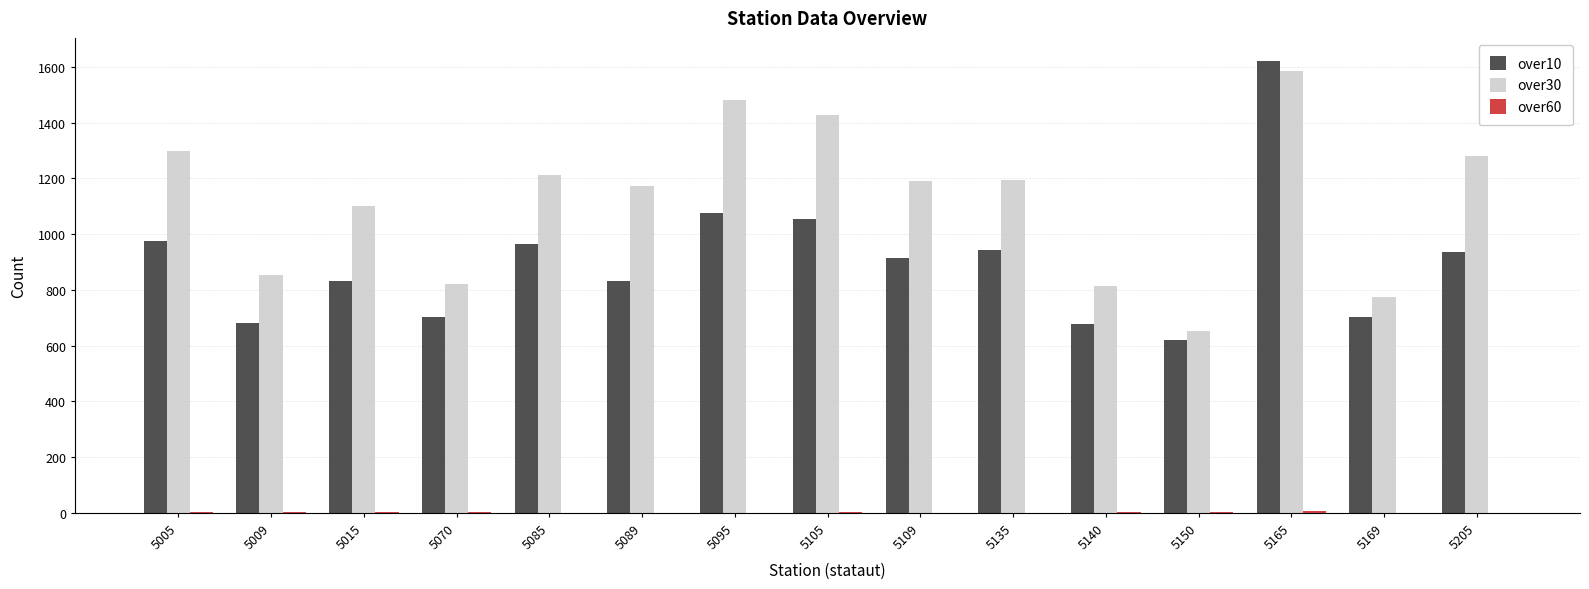

At which category is the sum across all series the highest?

5165